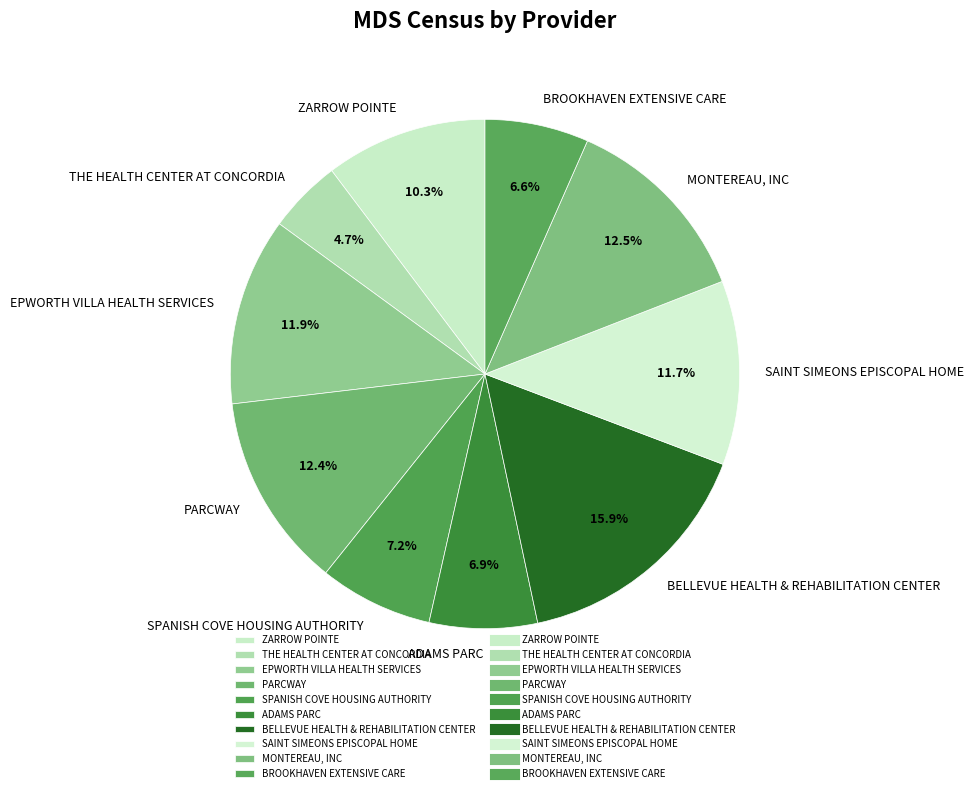

Is there a majority slice in this chart?

No